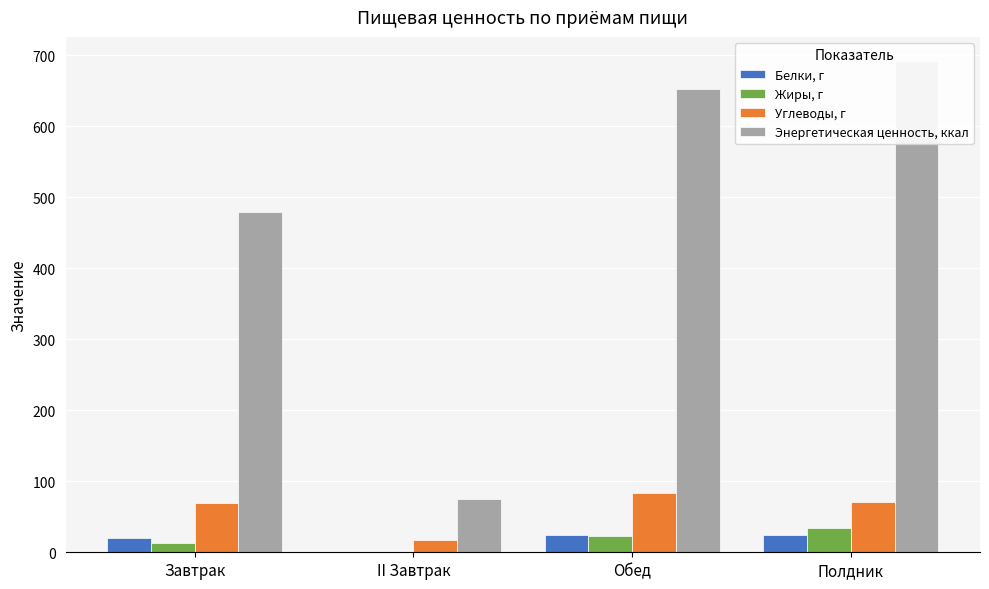

What is the value of the Жиры, г bar at the 4th from the left?

33.6